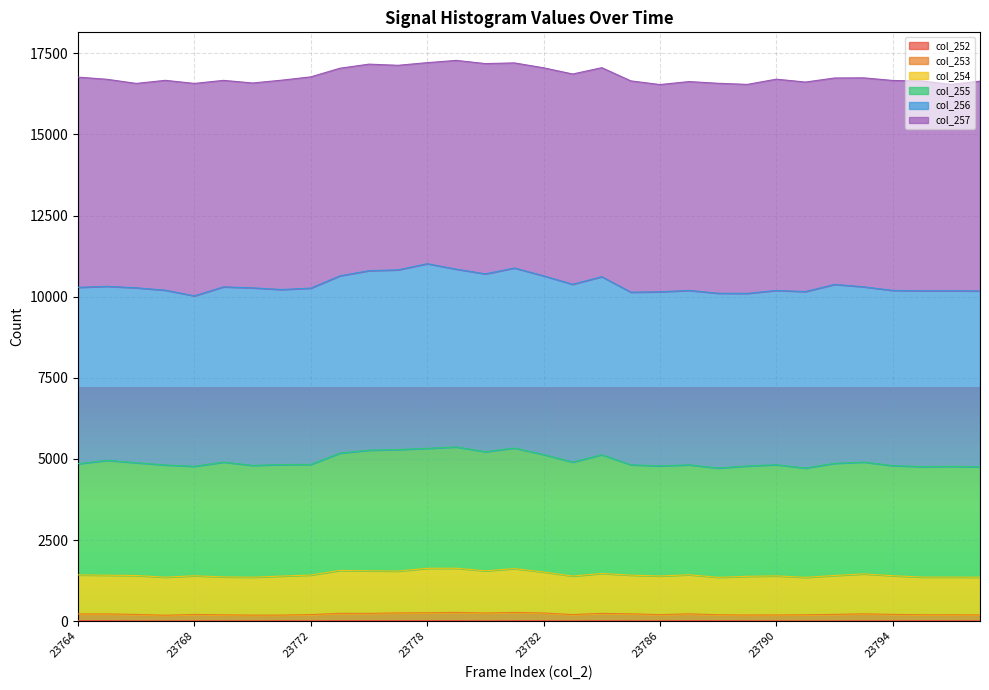

Between 23785 and 23786, which is larger?

23785